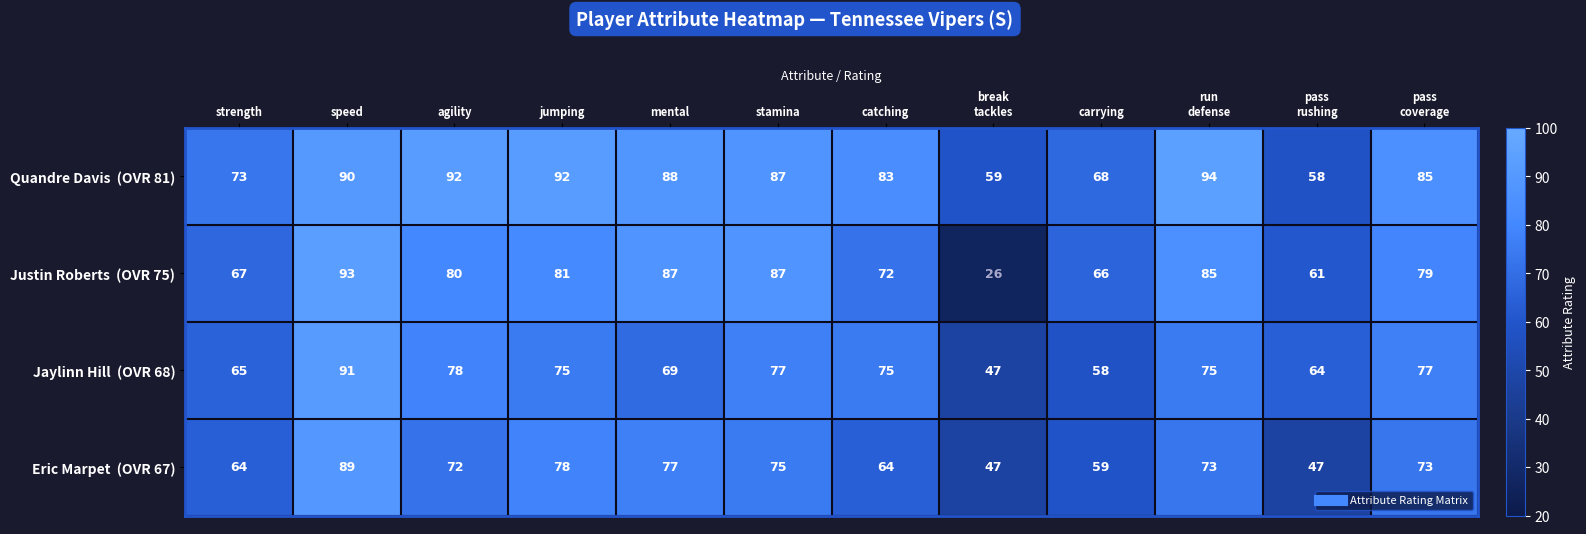

What is the spread (max minus min) of values at speed?

4